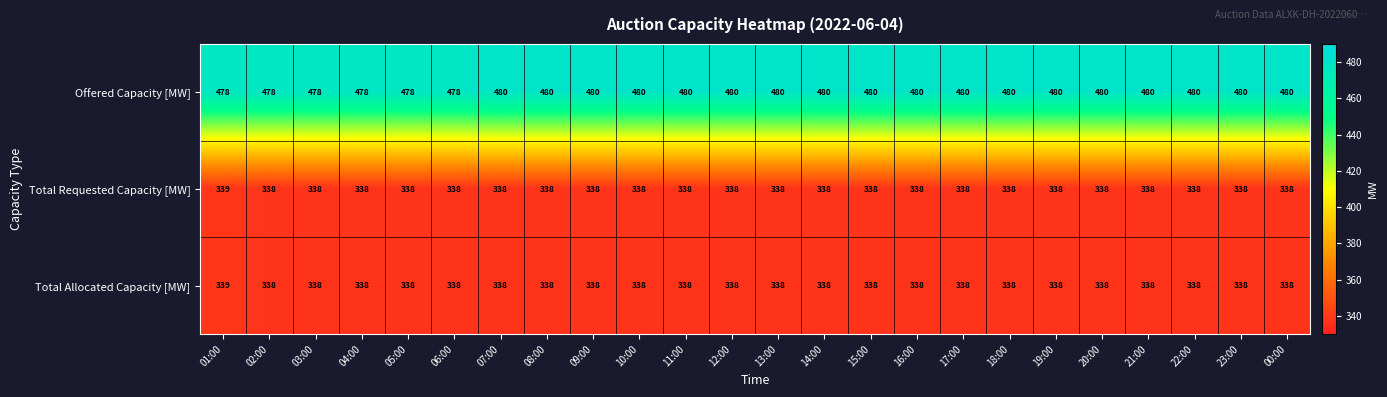

True or false: Total Requested Capacity [MW] has a value of 102 at 04:00.

False